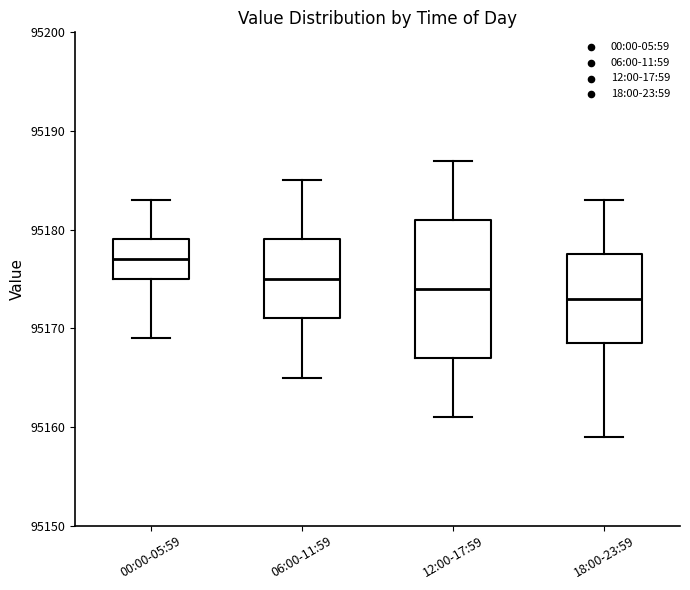

Where does the lower whisker of the box for 06:00-11:59 end on the y-axis? The values are not printed on the chart, so give them approximately, as read against the axis.

95165